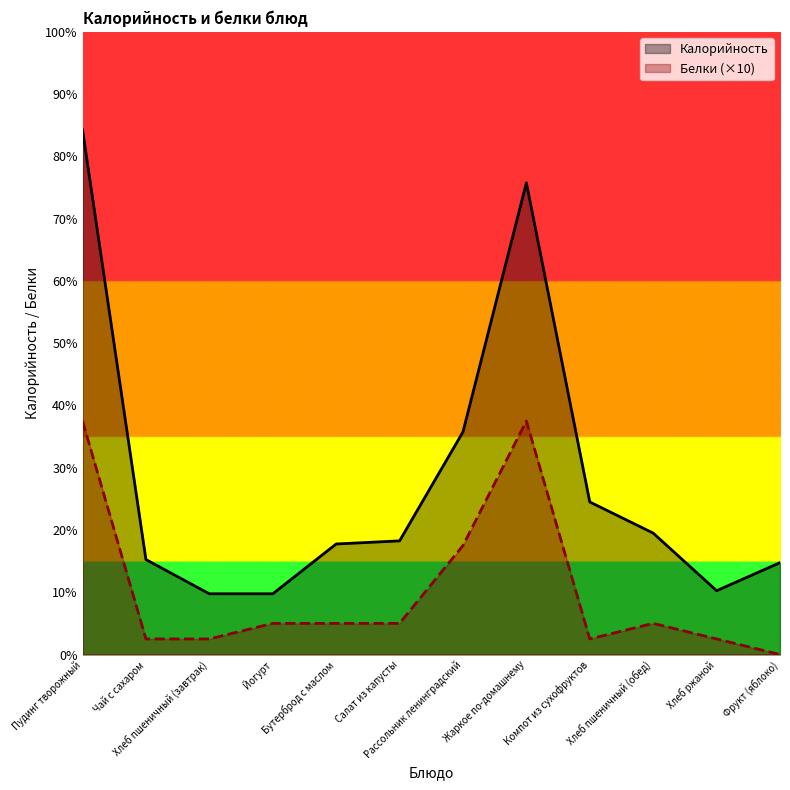

What is the average value of the Белки series?

41